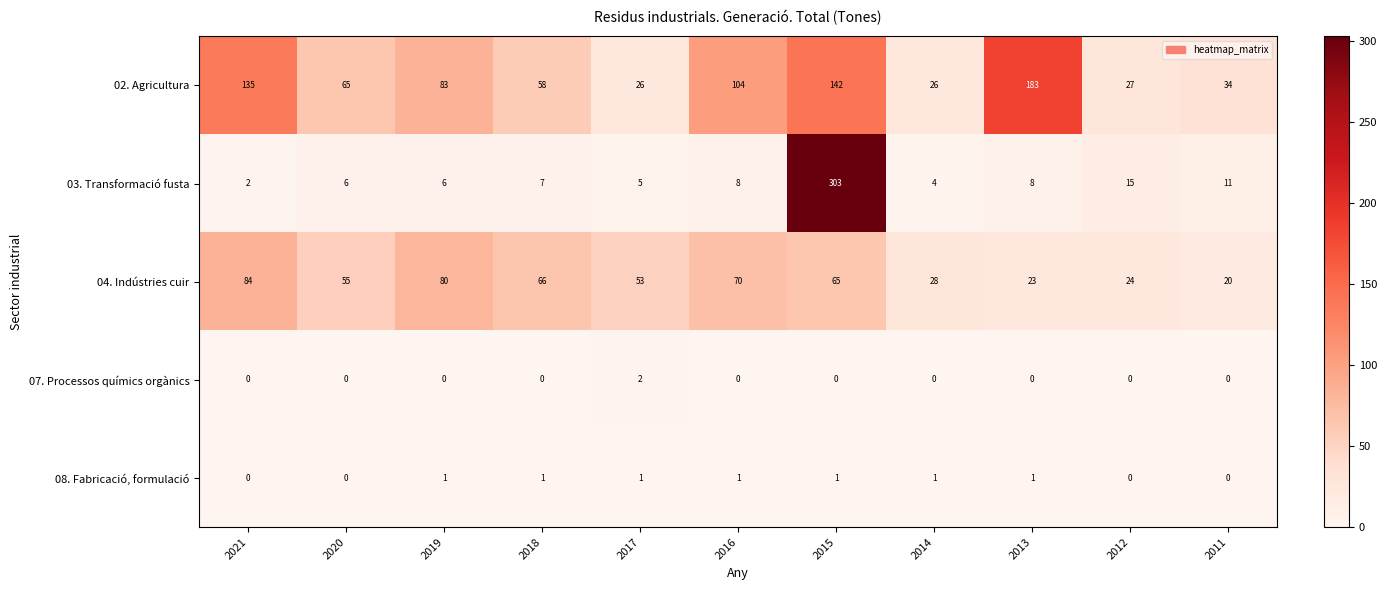

List the series in order of their peak value, lowest first.

08. Fabricació, formulació, 07. Processos químics orgànics, 04. Indústries cuir, 02. Agricultura, 03. Transformació fusta